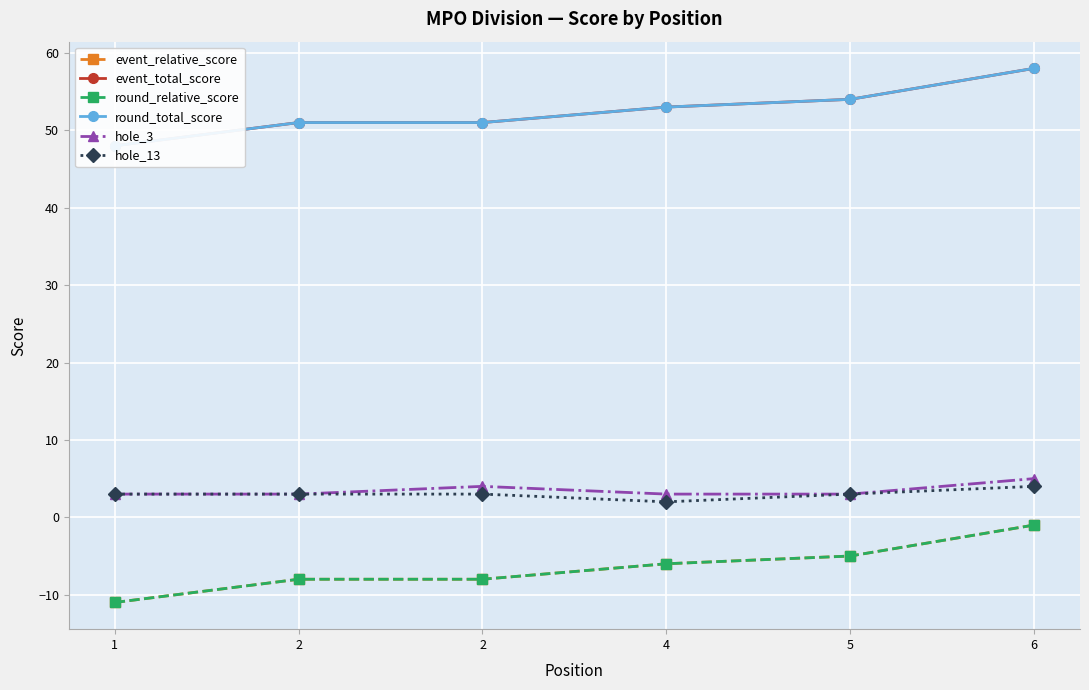

List the labels in order of round_total_score value, smallest first.

1, 2, 2, 4, 5, 6